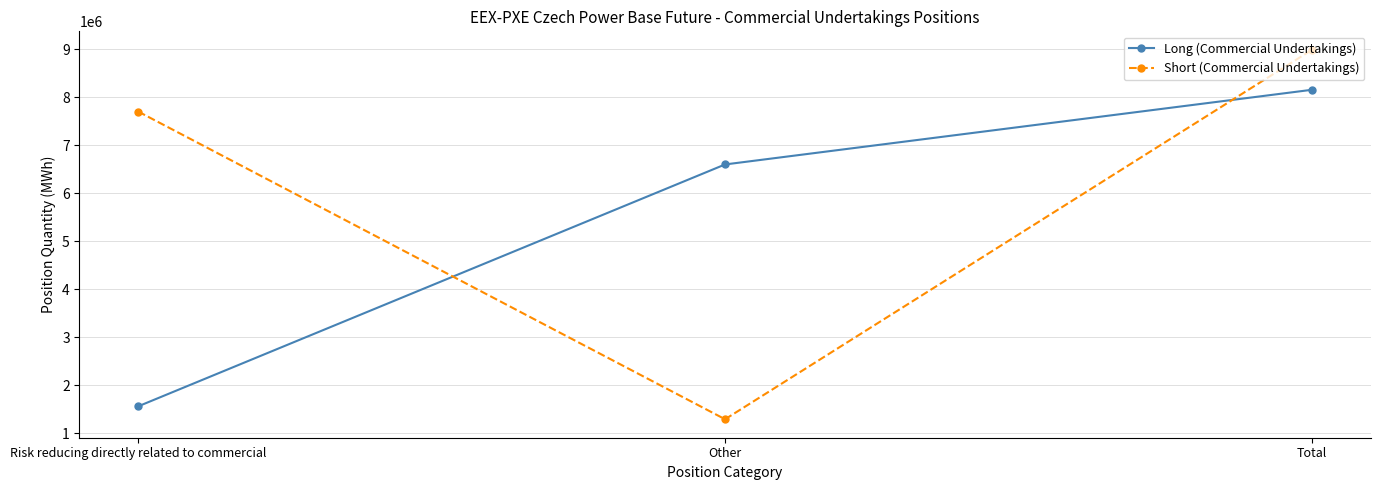

Rank the series by their maximum value, from lowest to highest.

Long (Commercial Undertakings), Short (Commercial Undertakings)